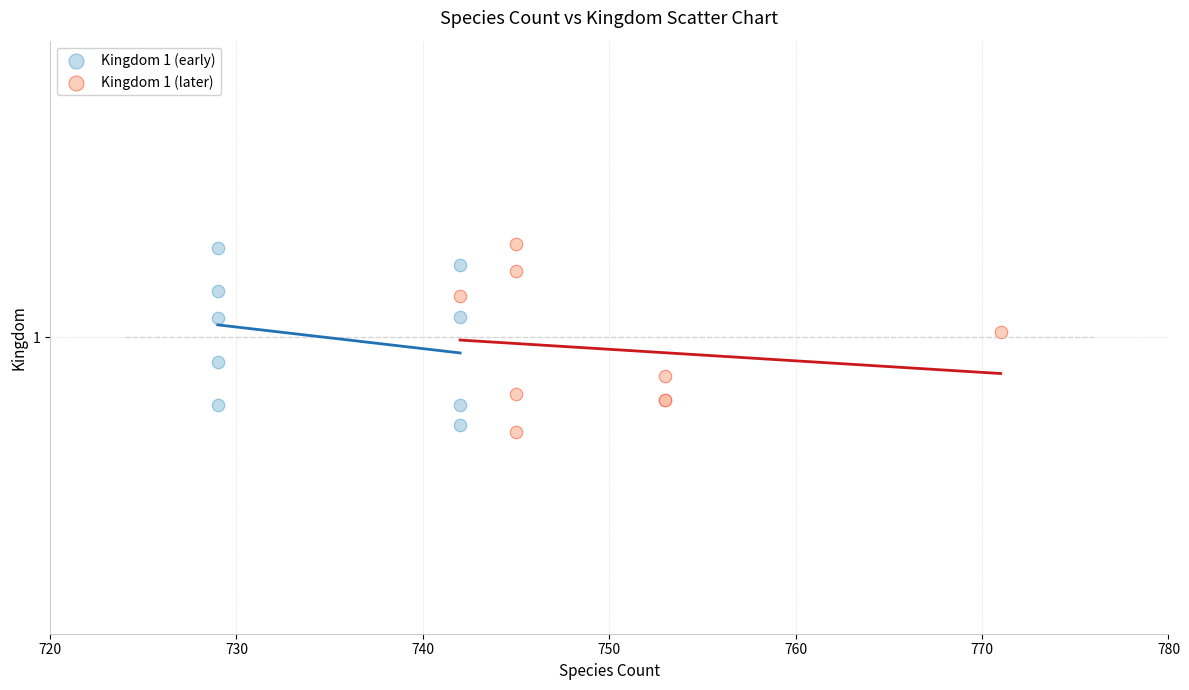

What are all the series names shown in the legend?

Kingdom 1 (early), Kingdom 1 (later)